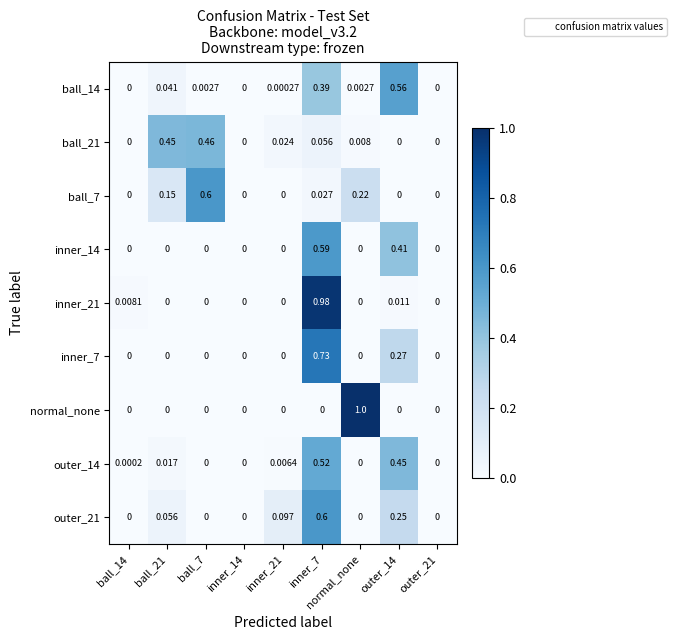

Which series has the widest spread of values?

normal_none